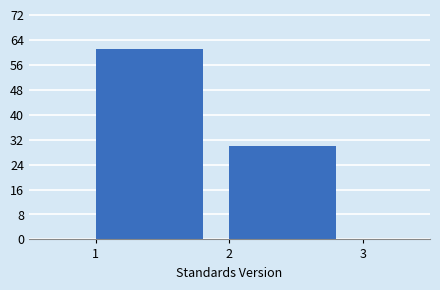

Reading left to right, list all the values displayed in this chart.

61	30